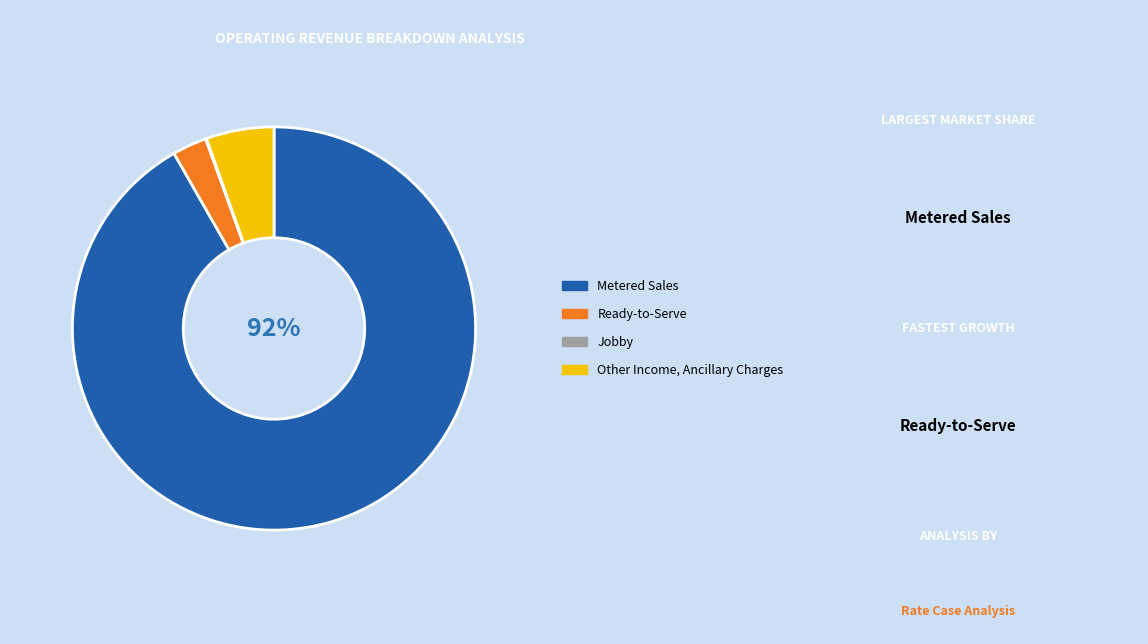

What percentage is the Ready-to-Serve slice, to the nearest percent?

3%